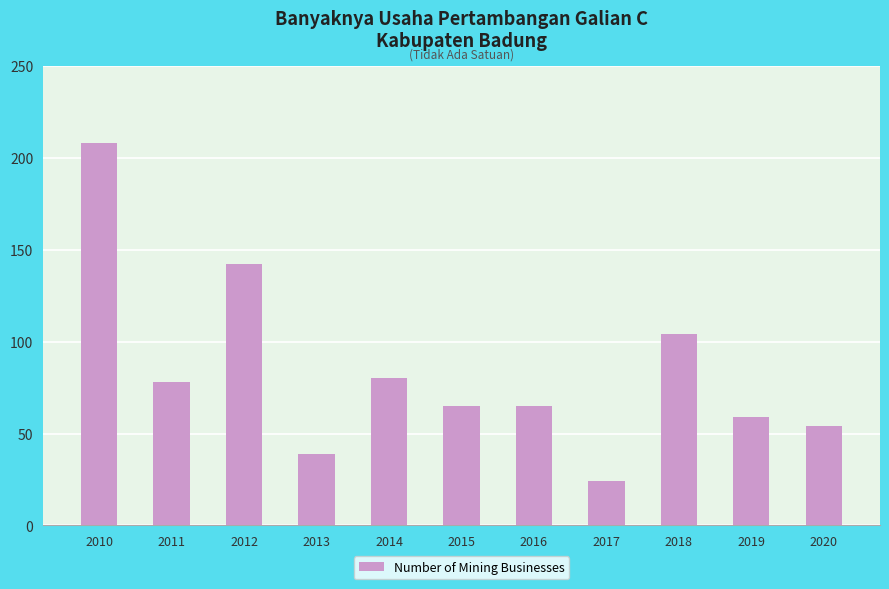

What is the smallest value displayed?

24